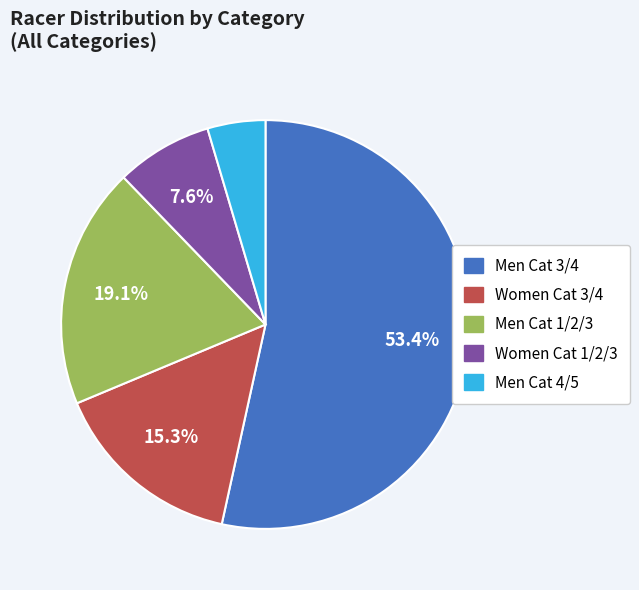

Approximately how many times larger is the value at Women Cat 1/2/3 compared to Men Cat 1/2/3?

0.4